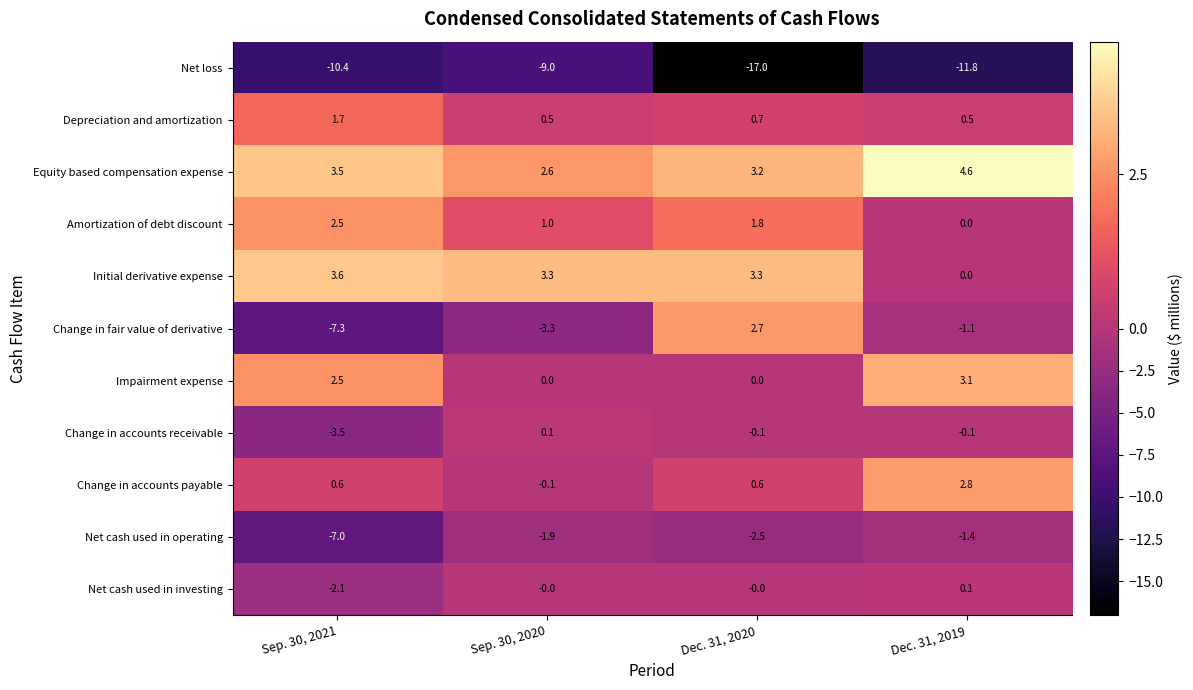

How many values in the Net cash used in investing series are below 0?

1